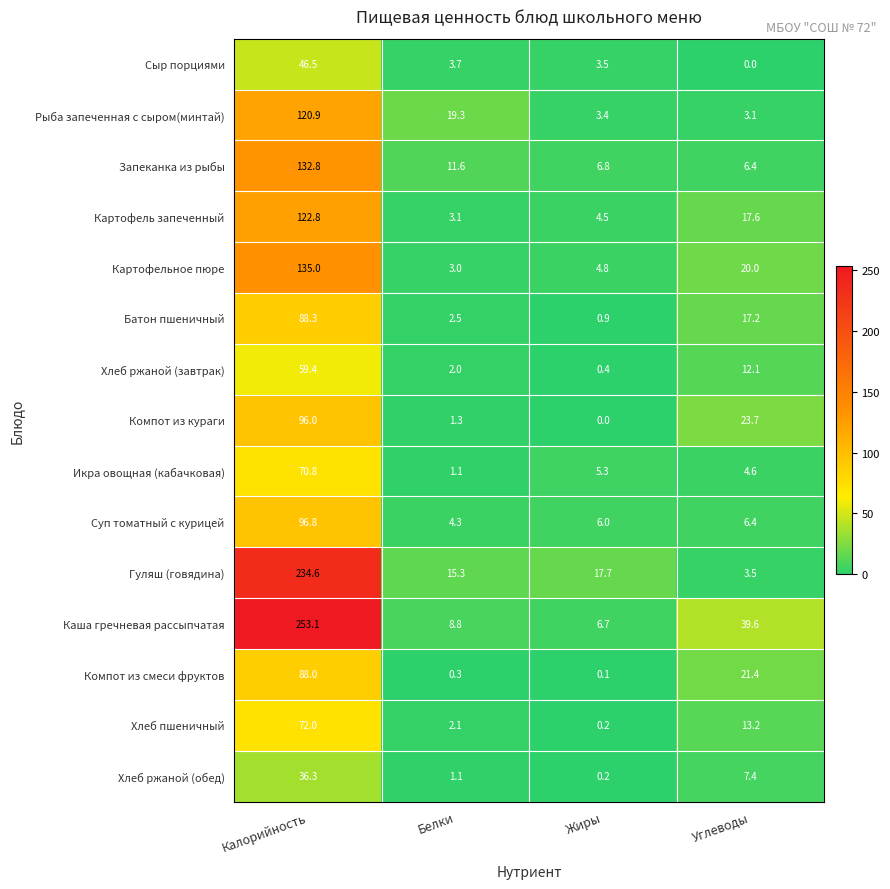

Which series has the largest range (max minus min)?

Каша гречневая рассыпчатая